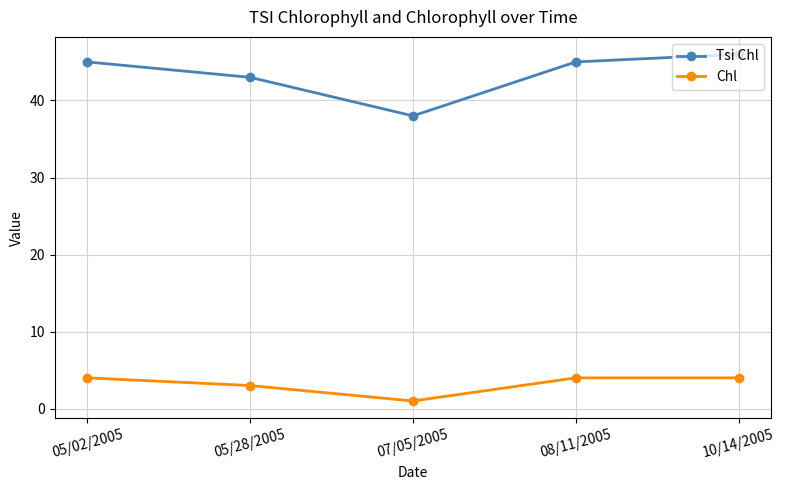

Which series has the largest total across all categories?

Tsi Chl